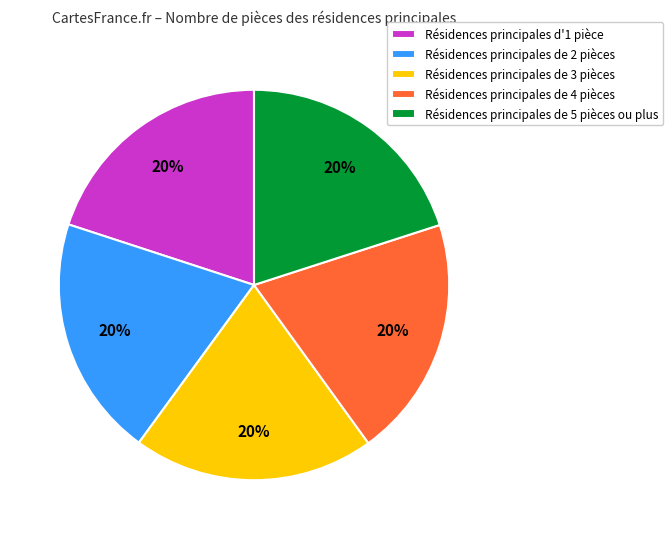

Combined, do Résidences principales de 2 pièces and Résidences principales de 4 pièces account for over 50%?

No